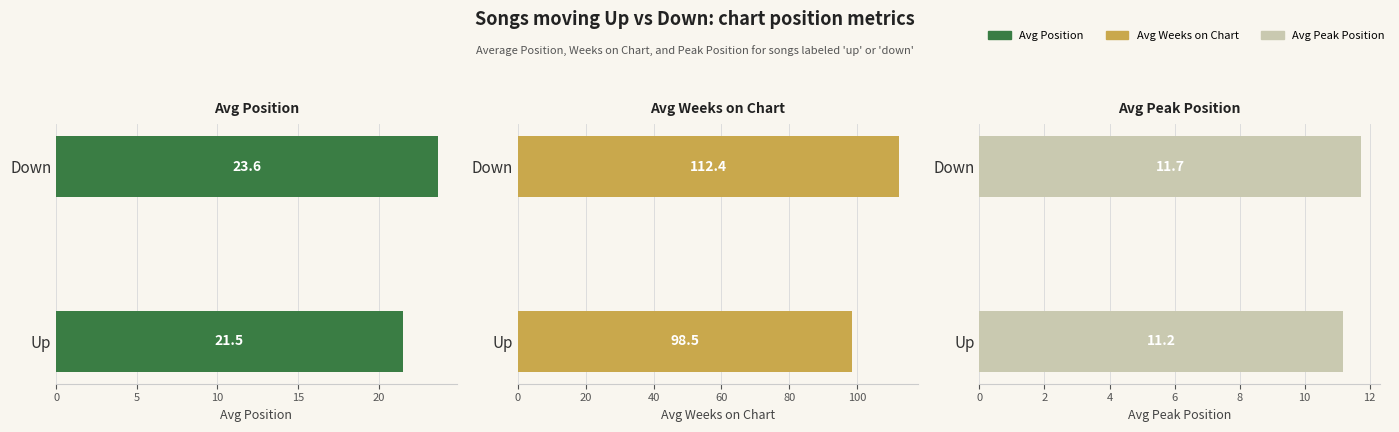

What is the difference between the maximum and minimum values in the Avg Peak Position series?

0.6